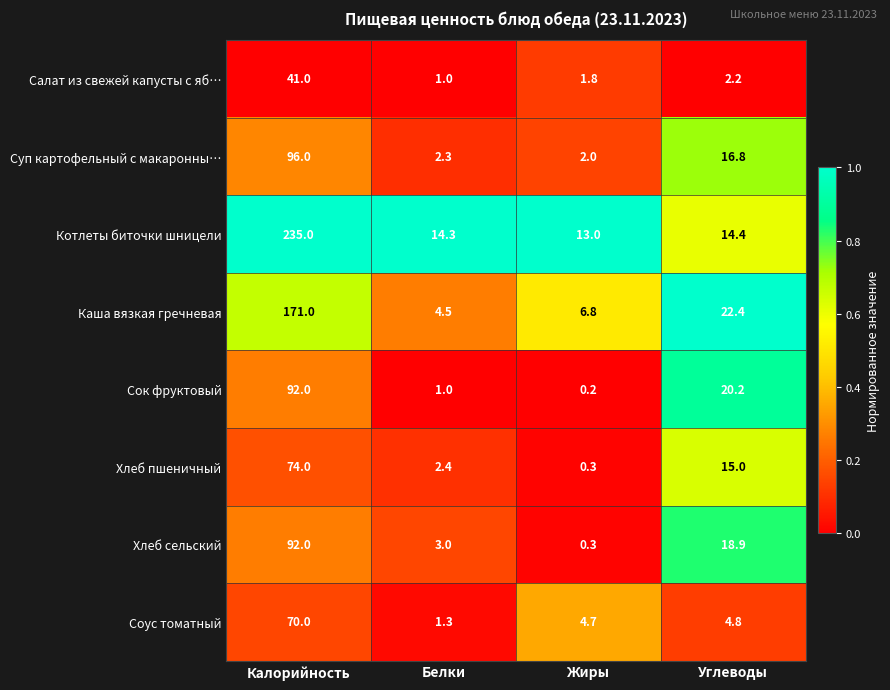

What is the difference between the maximum and second lowest values in the Каша вязкая гречневая series?

164.2